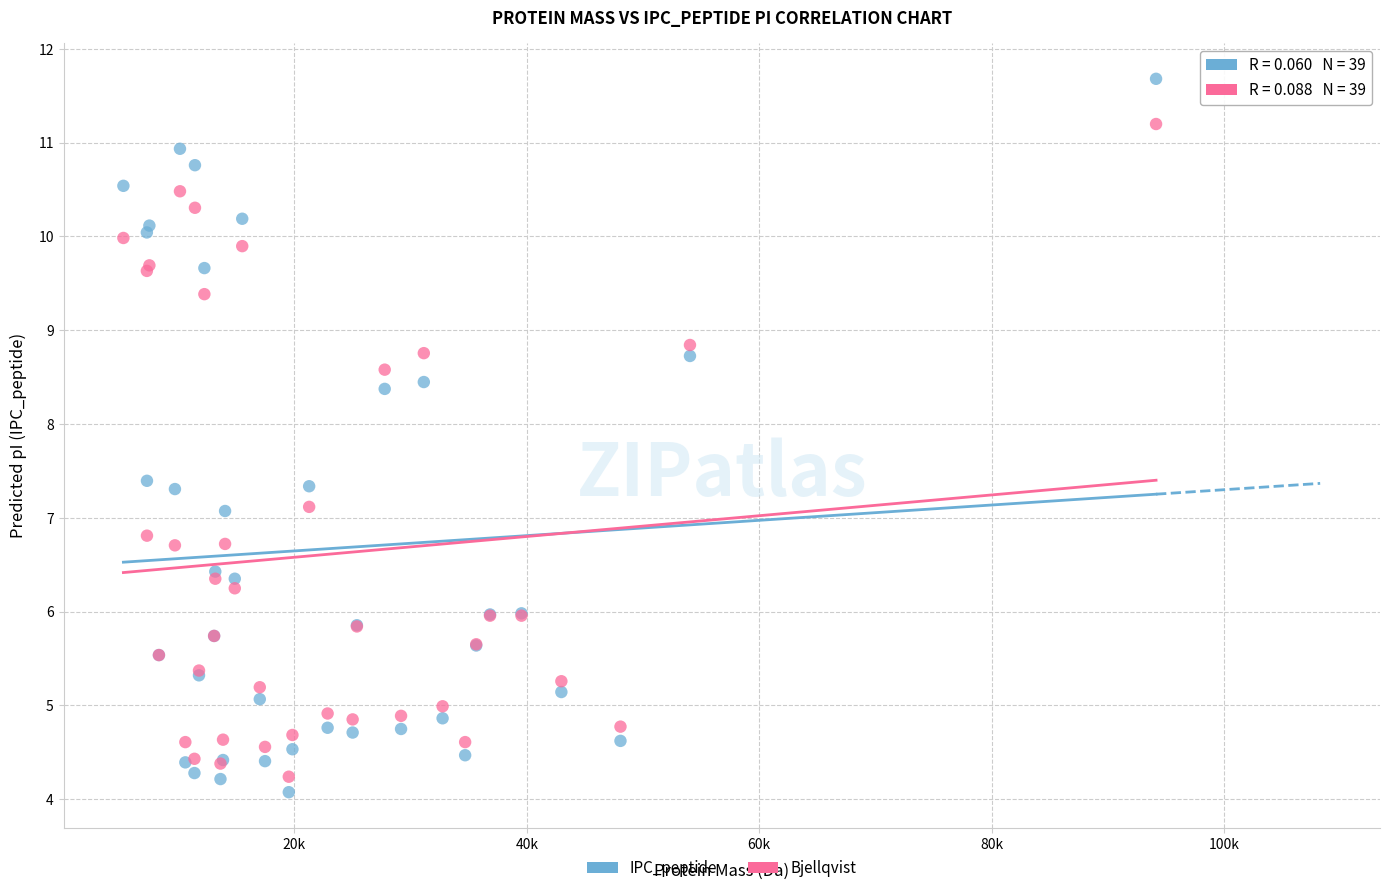

Which series contains the highest Y value?

IPC_peptide